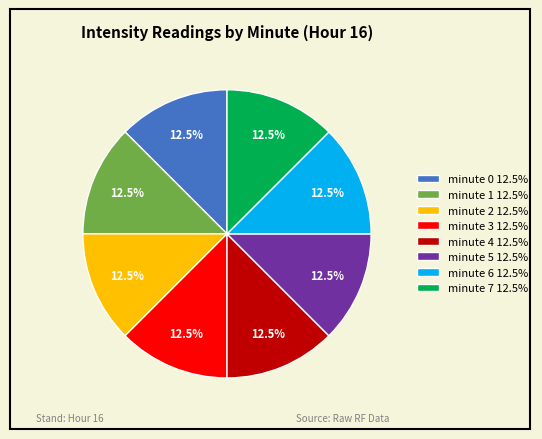

How many slices are in this pie chart?

8